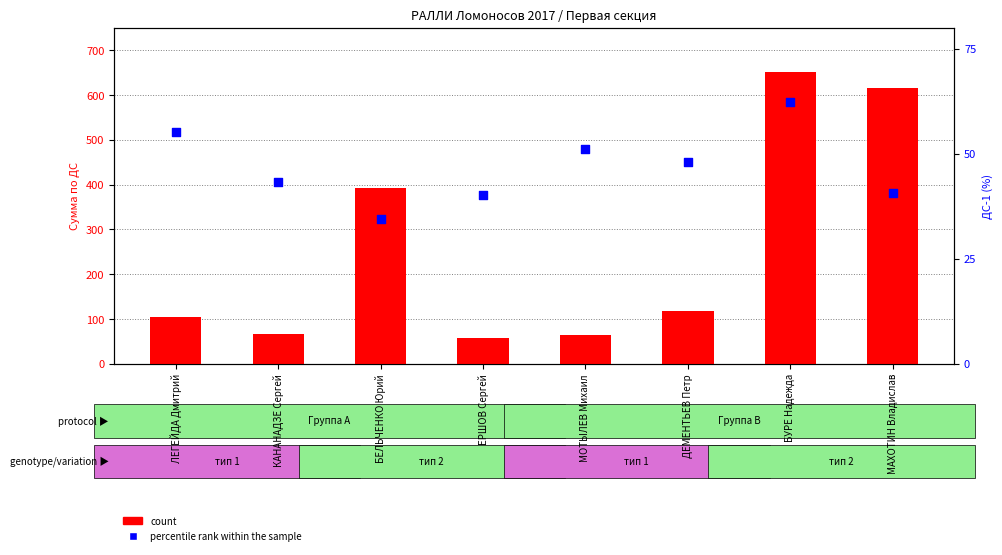

Is the value of count at ДЕМЕНТЬЕВ Петр greater than the value of percentile rank within the sample at ЛЕГЕЙДА Дмитрий?

Yes